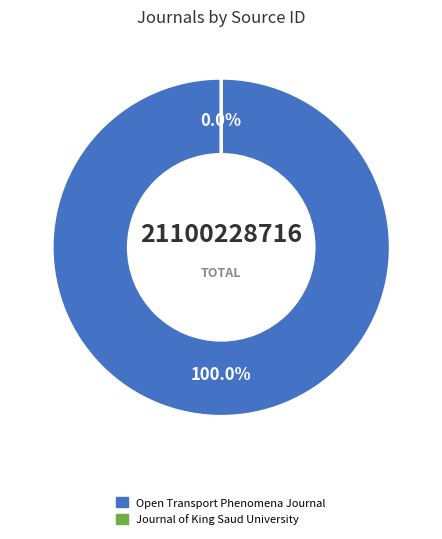

Is the sum of Journal of King Saud University and Open Transport Phenomena Journal greater than half?

Yes